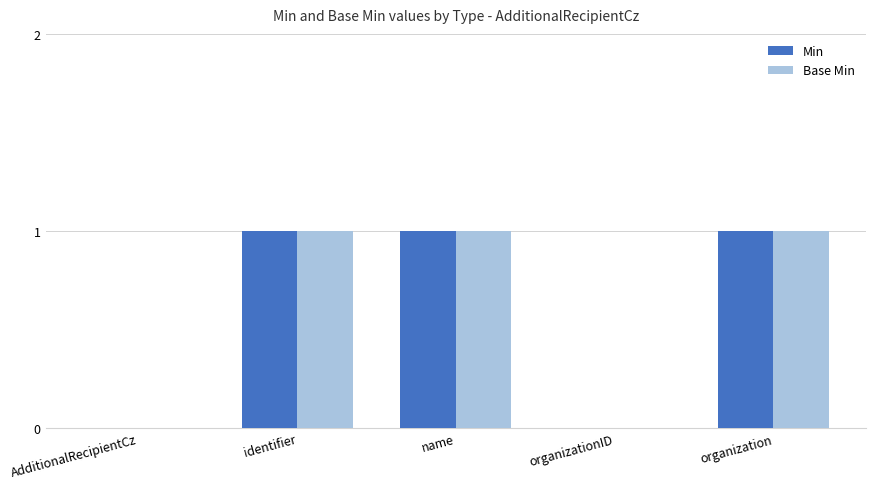

What is the sum of all Base Min values?

3